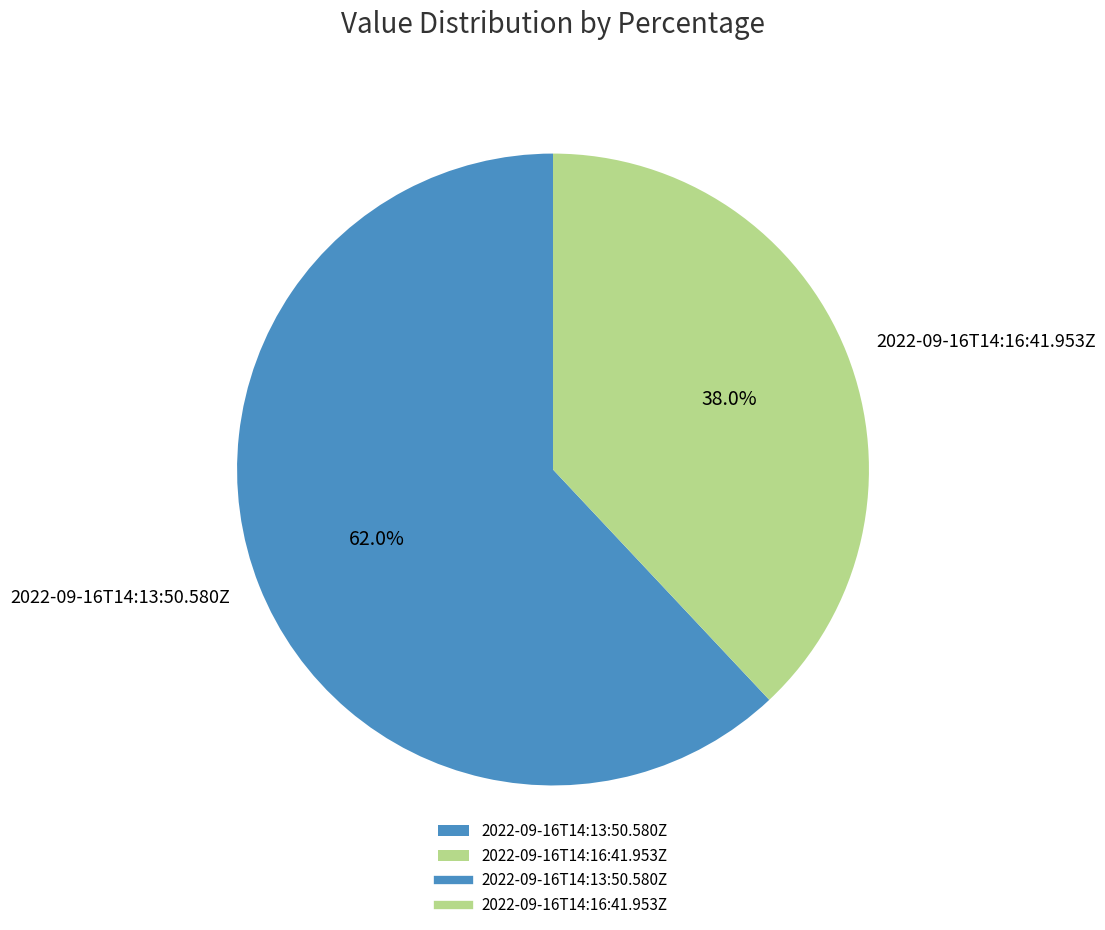

The 2022-09-16T14:16:41.953Z slice represents 38% of the pie. True or false?

True